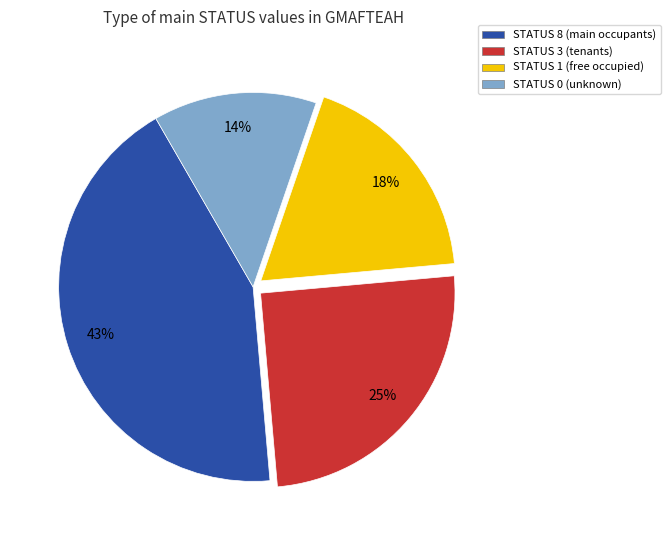

To the nearest percent, what is the difference between the largest and smallest slice percentages?

29%